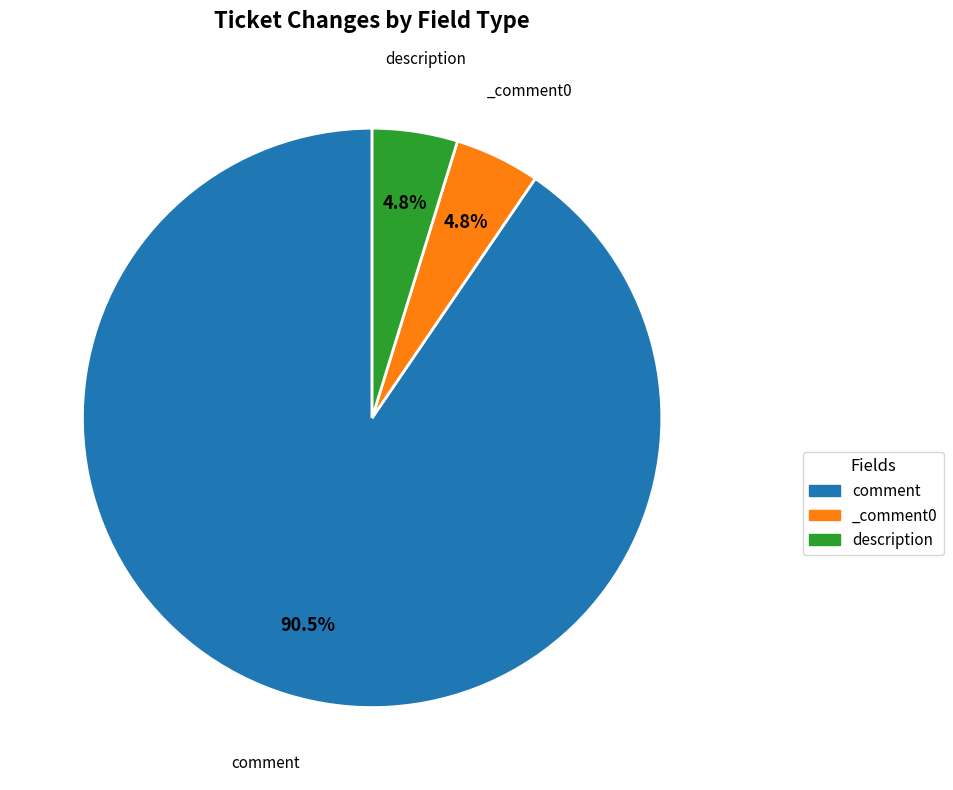

To the nearest percent, what is the average slice percentage?

33%